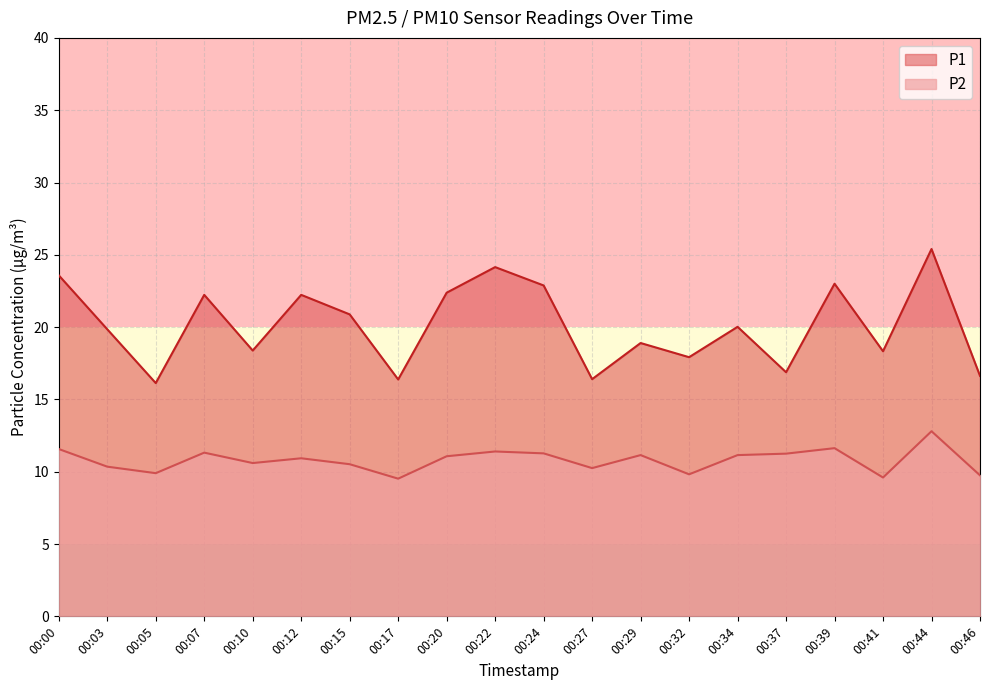

The P1 series shows 22.9 at 00:24. True or false?

True